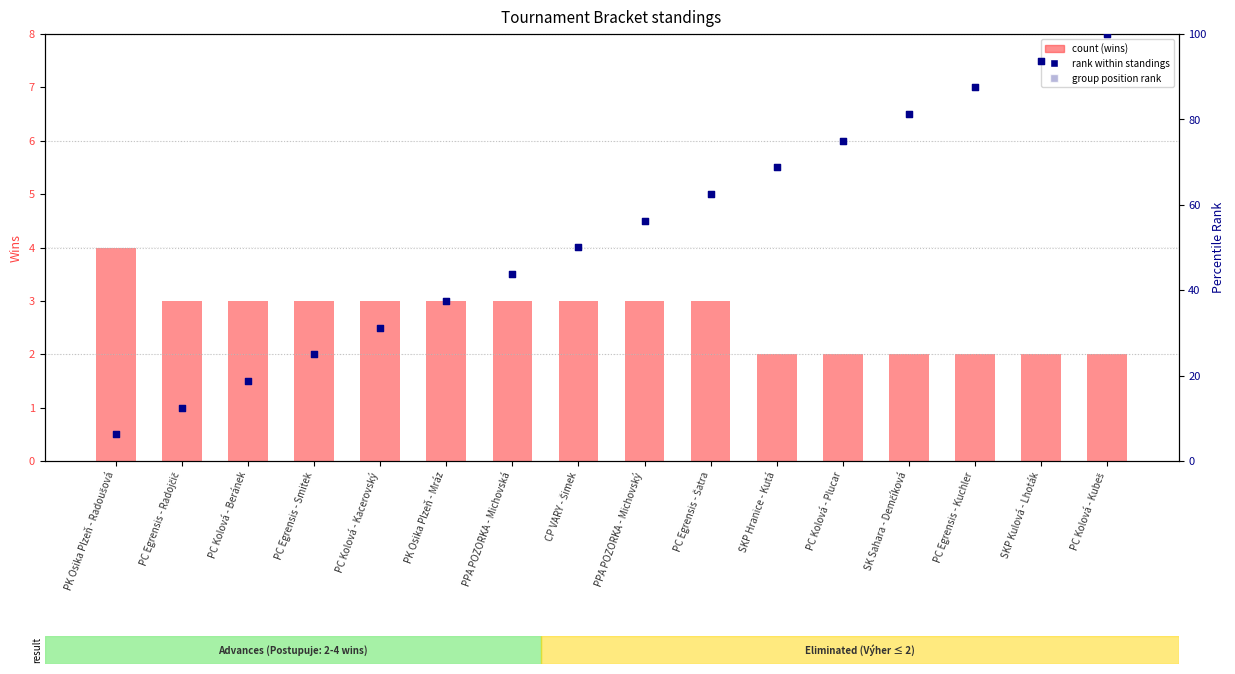

Which series has the widest spread of Y values?

rank within standings